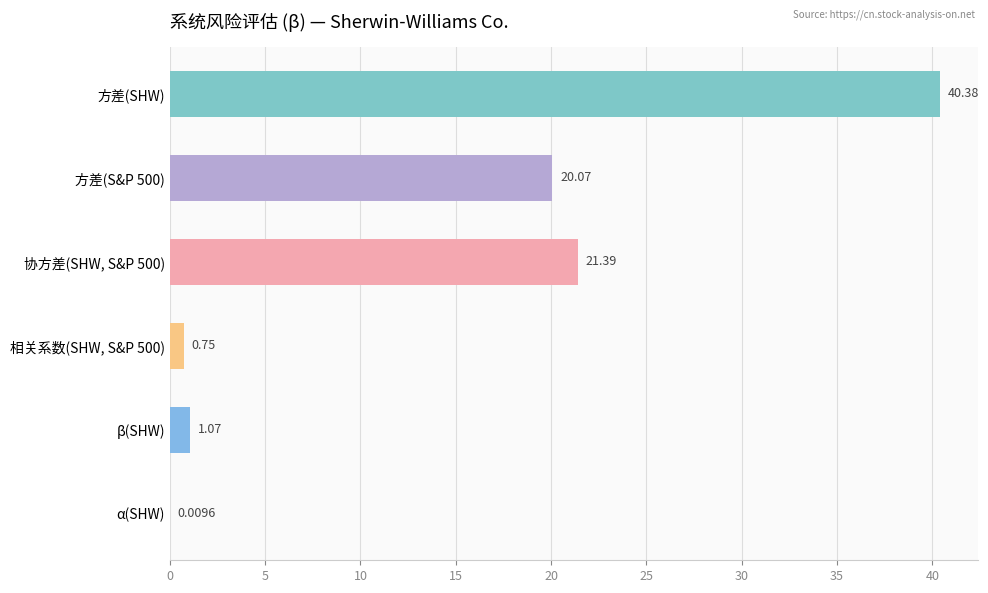

Count the number of categories in the chart.

6